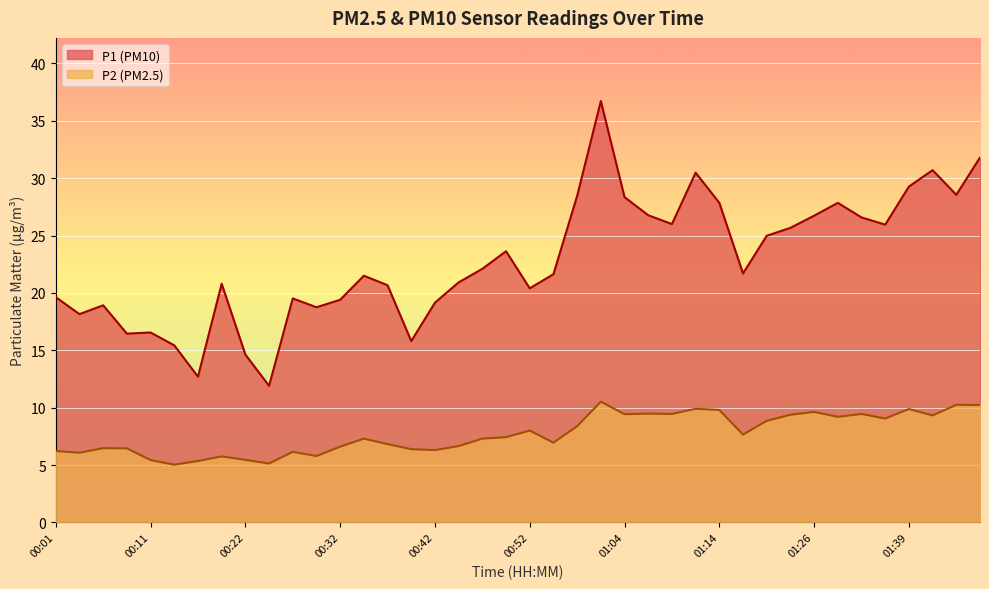

At which category is the sum across all series the highest?

01:02